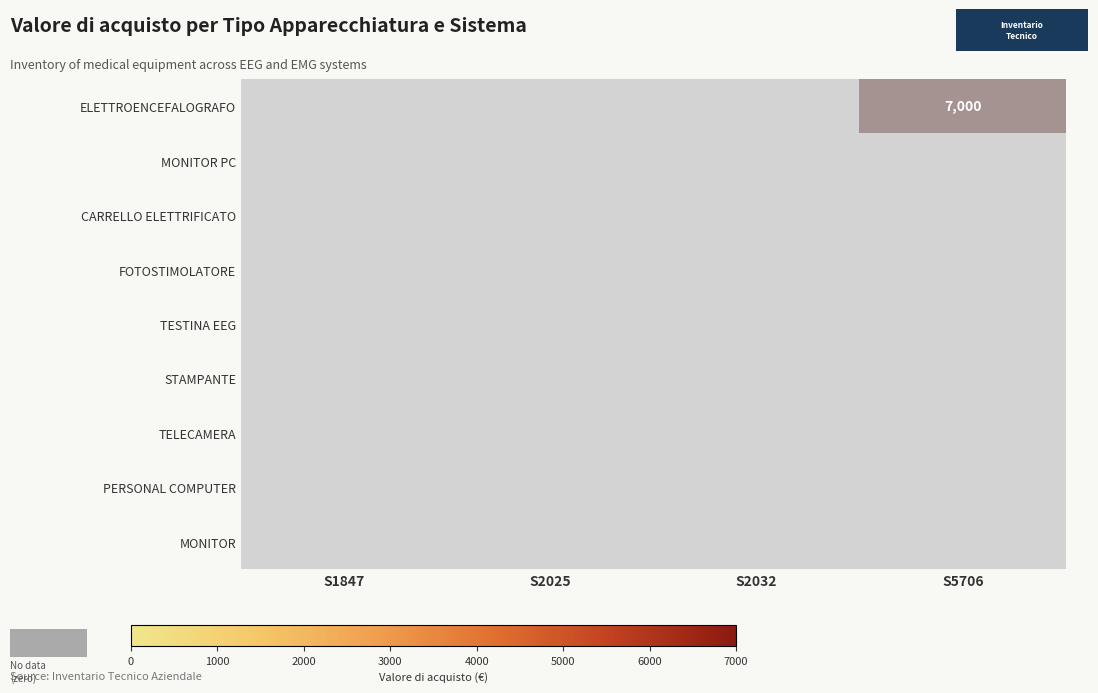

At which category is the sum across all series the highest?

S1847